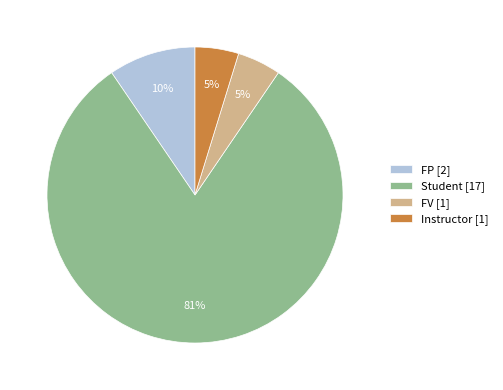

Is there a majority slice in this chart?

Yes